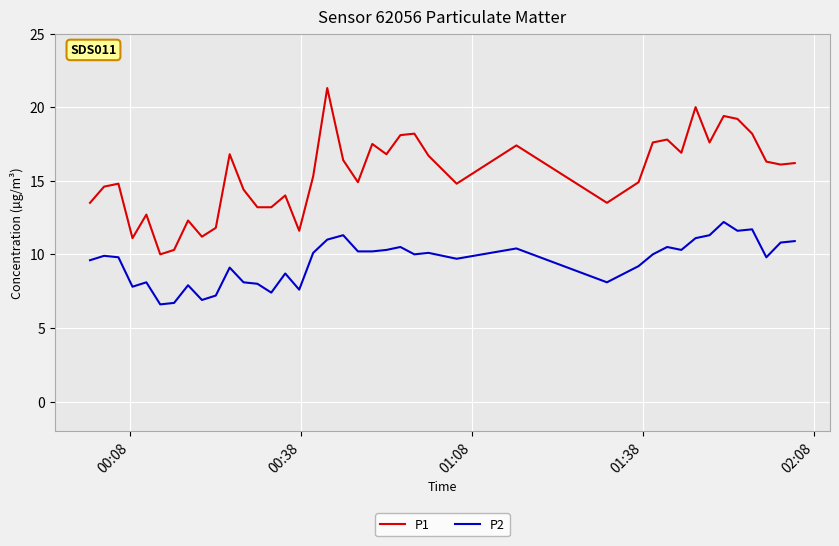

How many values in the P1 series exceed 16?

20